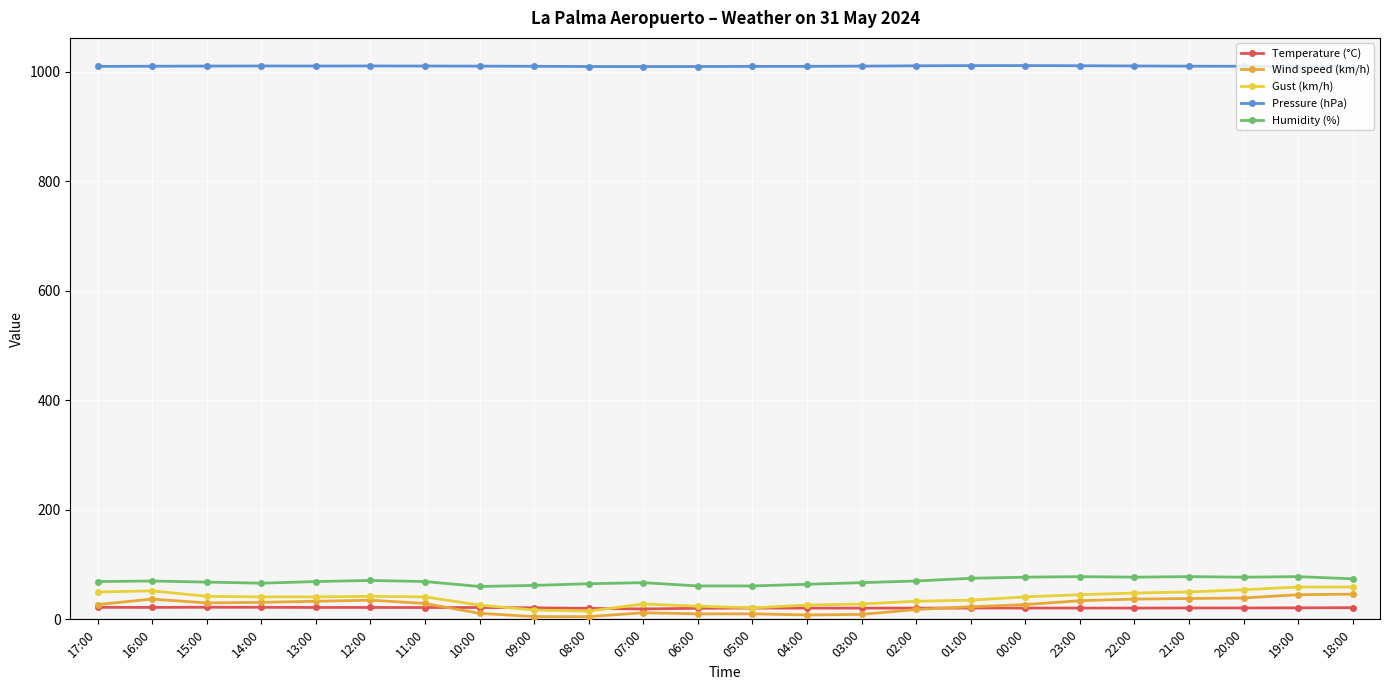

True or false: Pressure (hPa) has more than 1 interior local peaks.

True